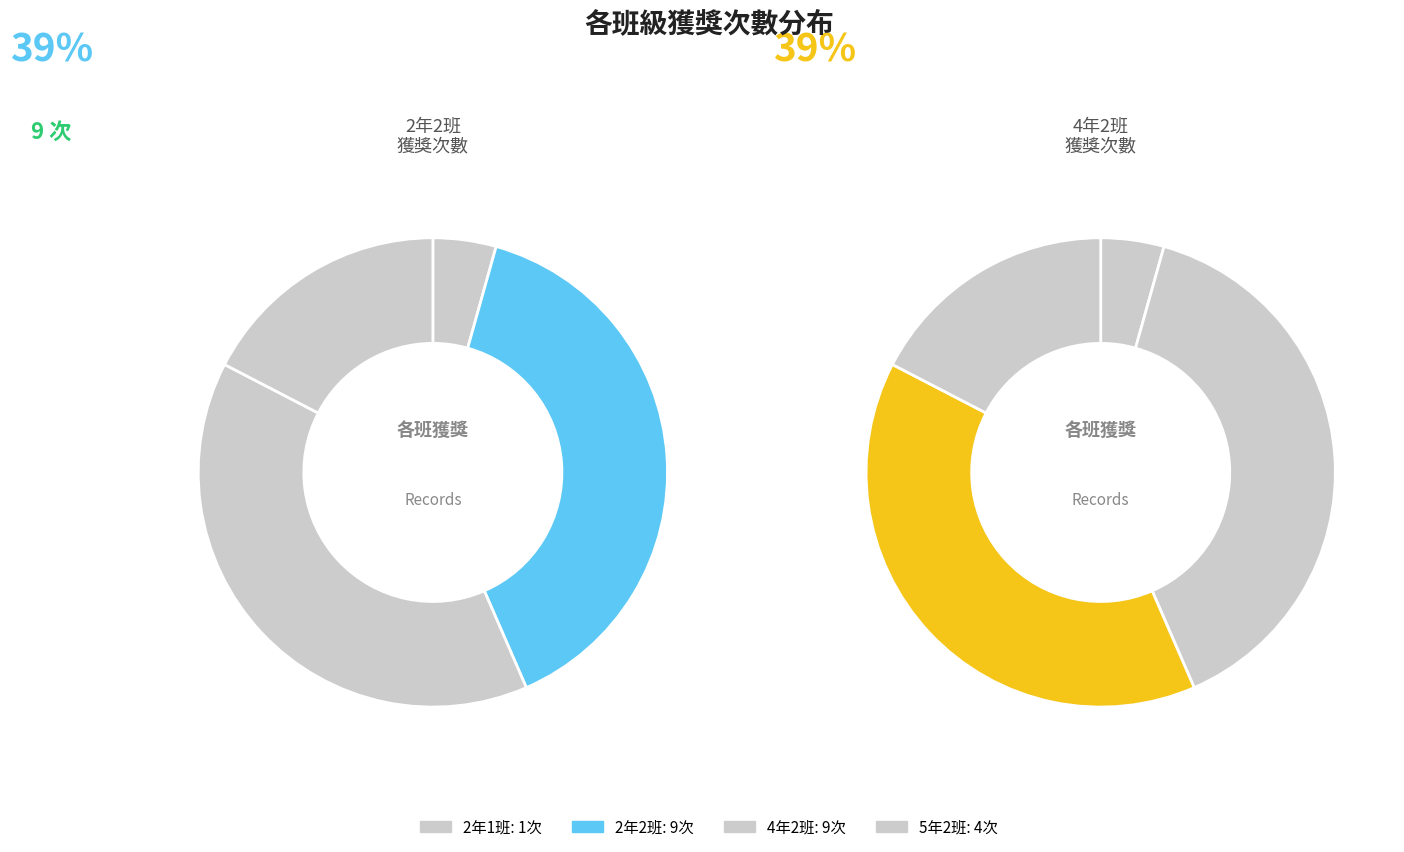

Is it true that 4年2班 is 39% of the pie?

True